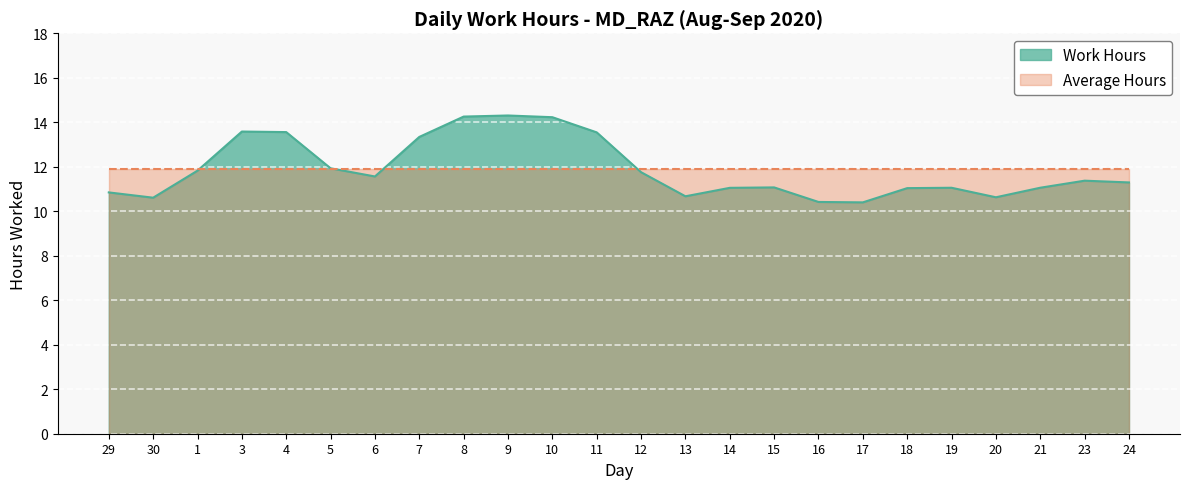

True or false: the data has more than 2 interior local peaks.

True